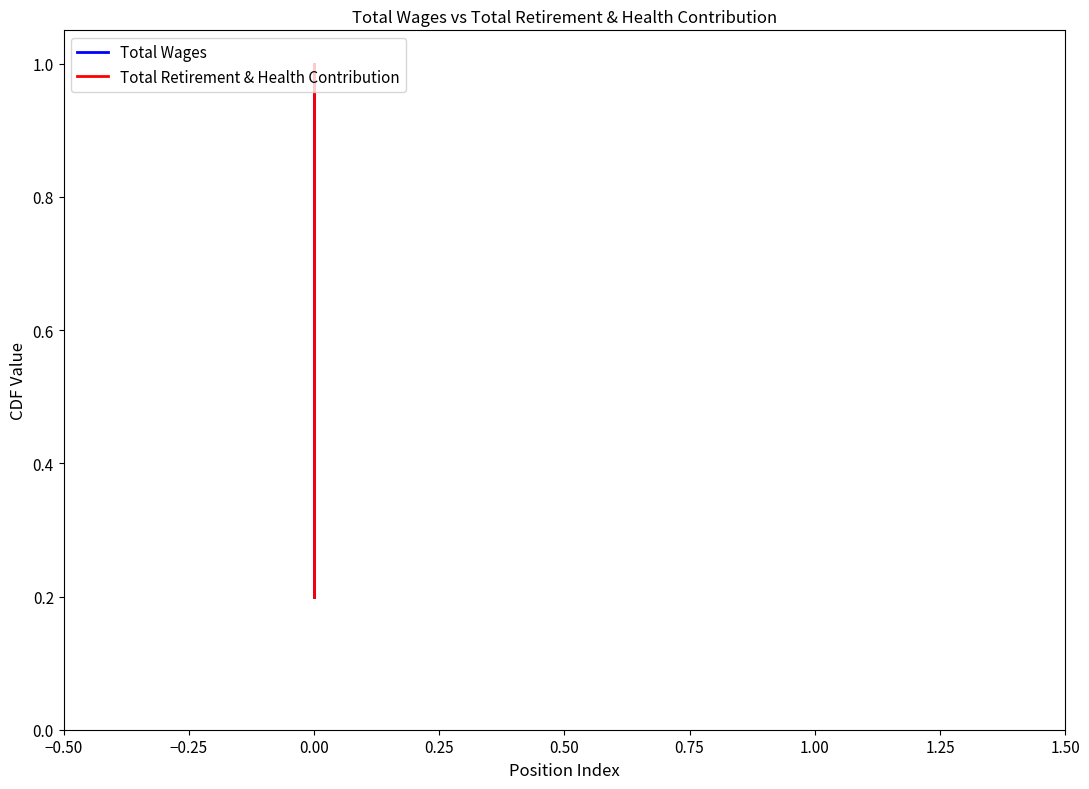

What is the total value across all series at 0.00?

1.2